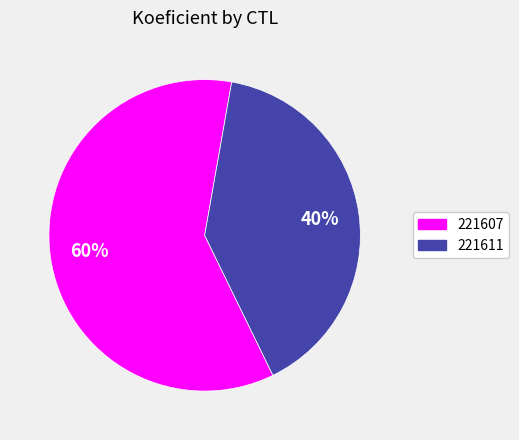

Do 221607 and 221611 together represent more than half of the pie?

Yes